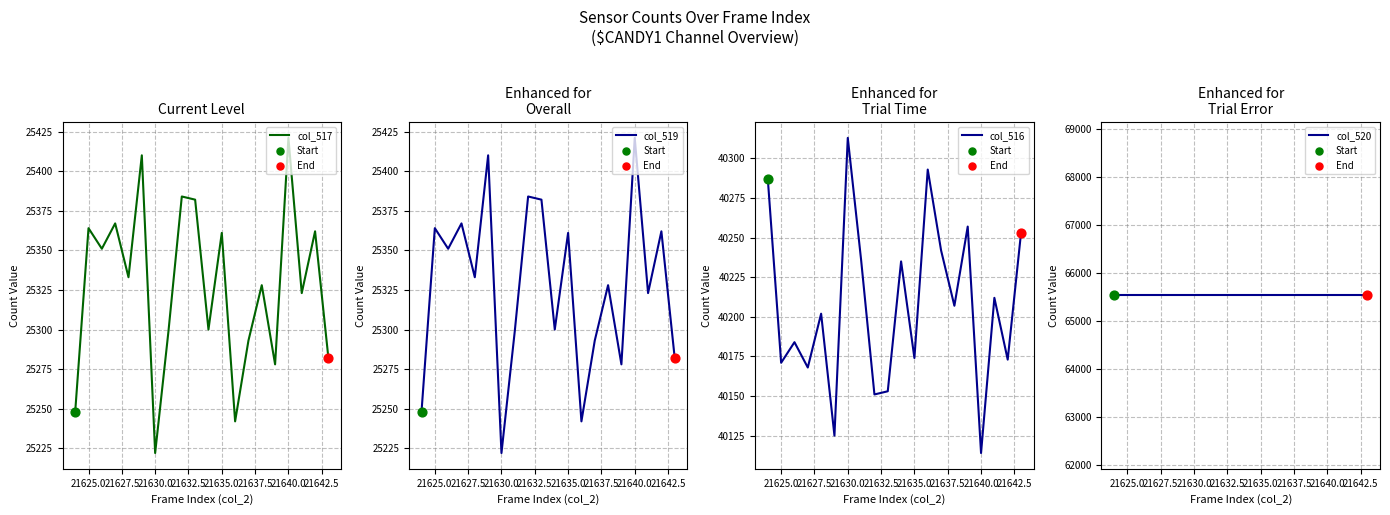

What are all the series names shown in the legend?

col_517, col_519, col_516, col_520